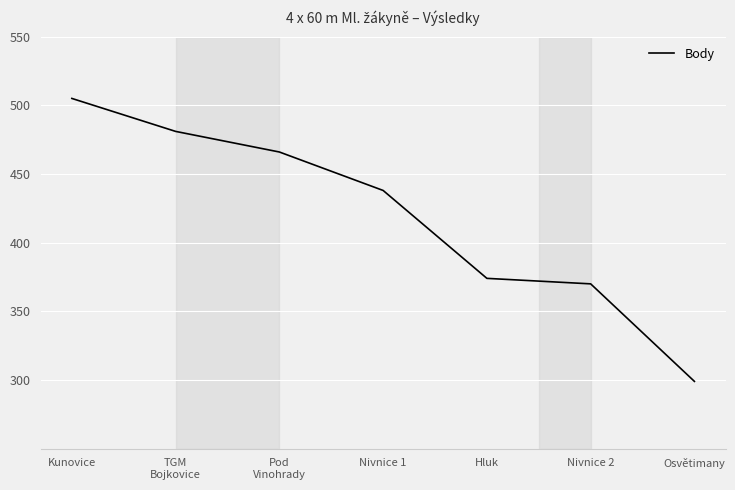

What is the difference between the maximum and second lowest values?

135